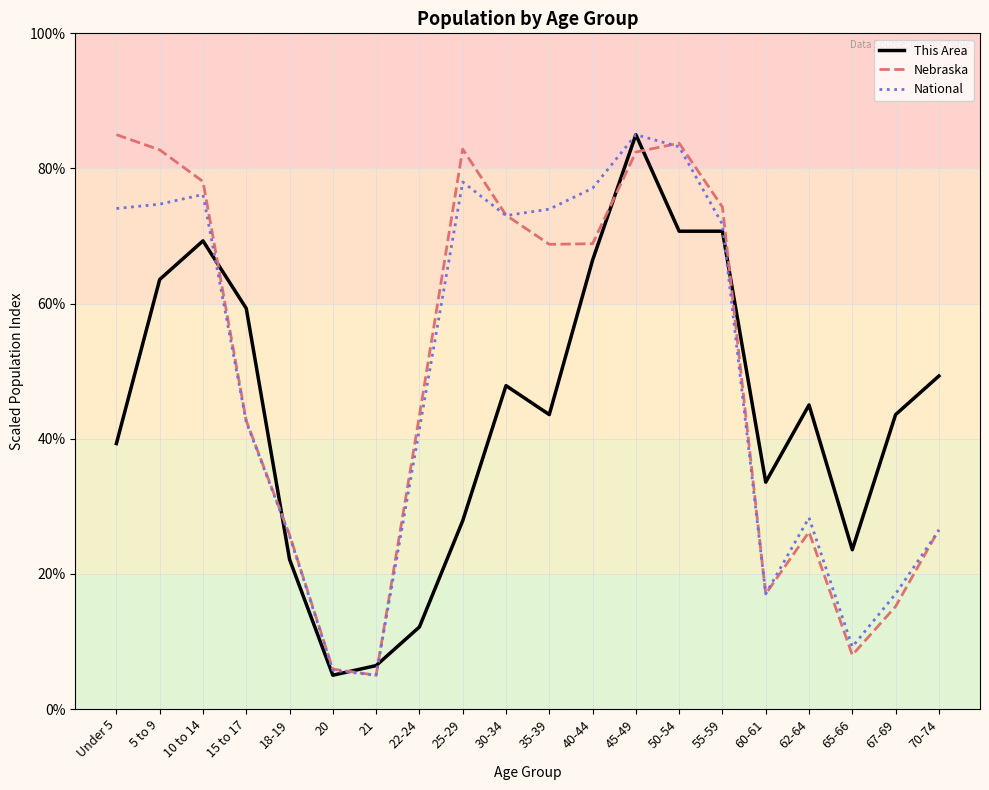

At which category is the sum across all series the highest?

45-49